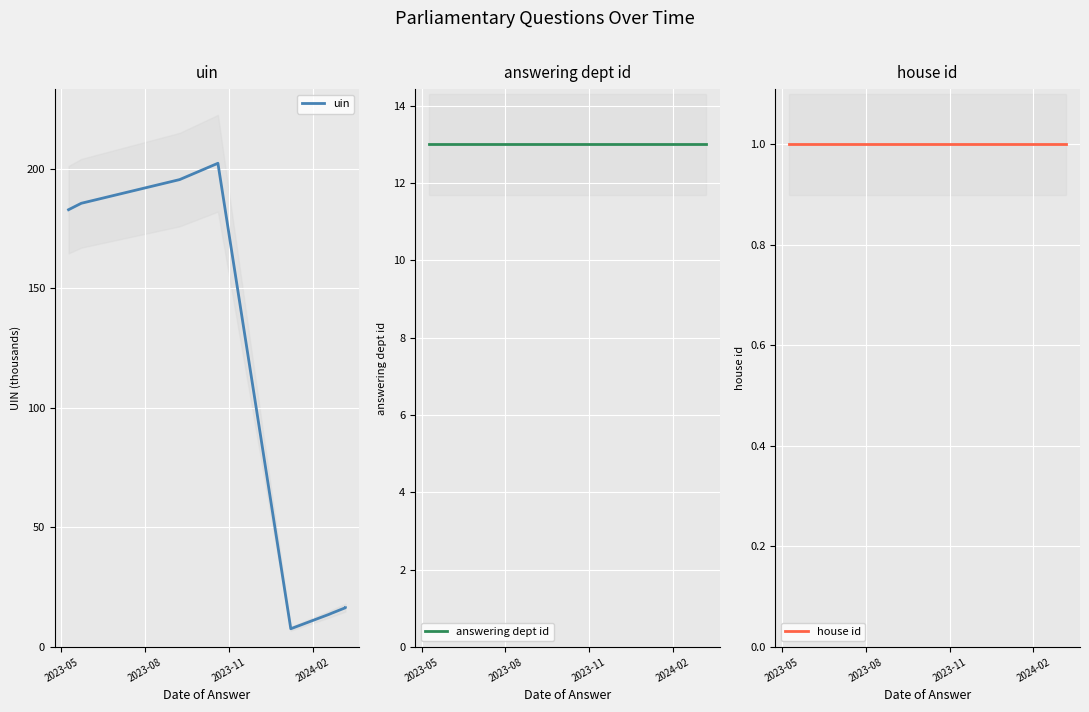

Where is house id nearest to the value 1?

2023-05